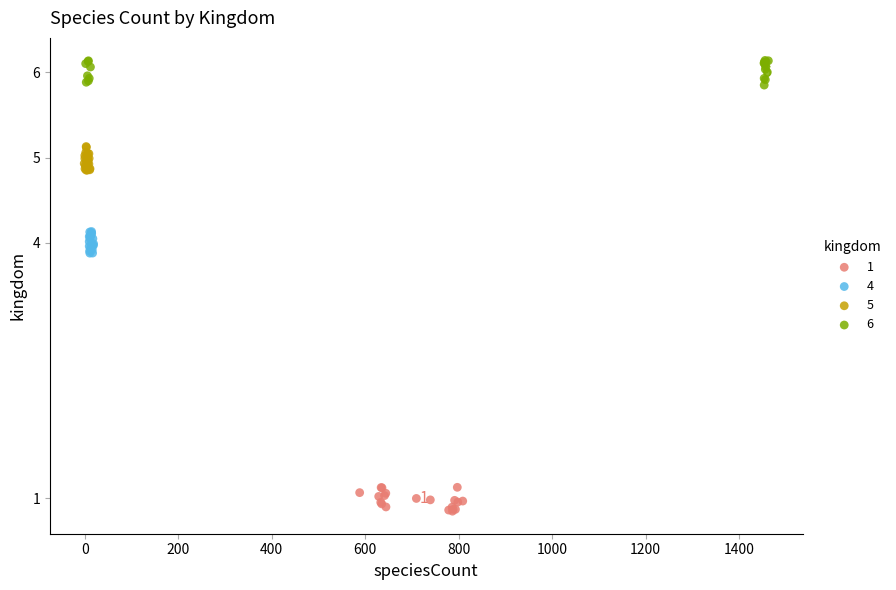

Which series reaches the minimum Y coordinate?

1